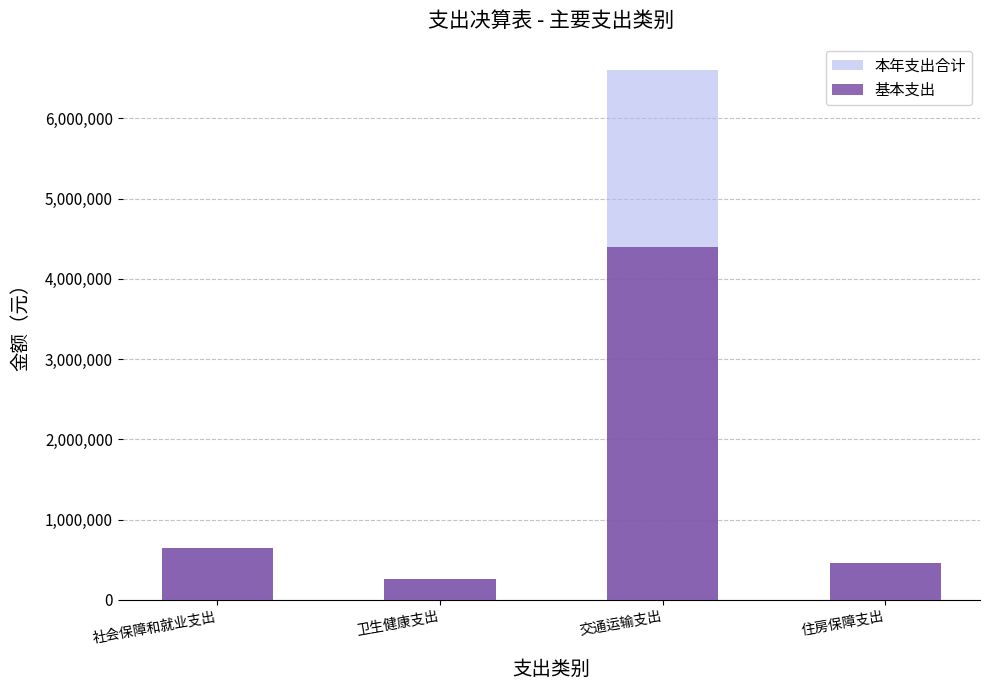

At which label does 本年支出合计 reach its minimum?

卫生健康支出